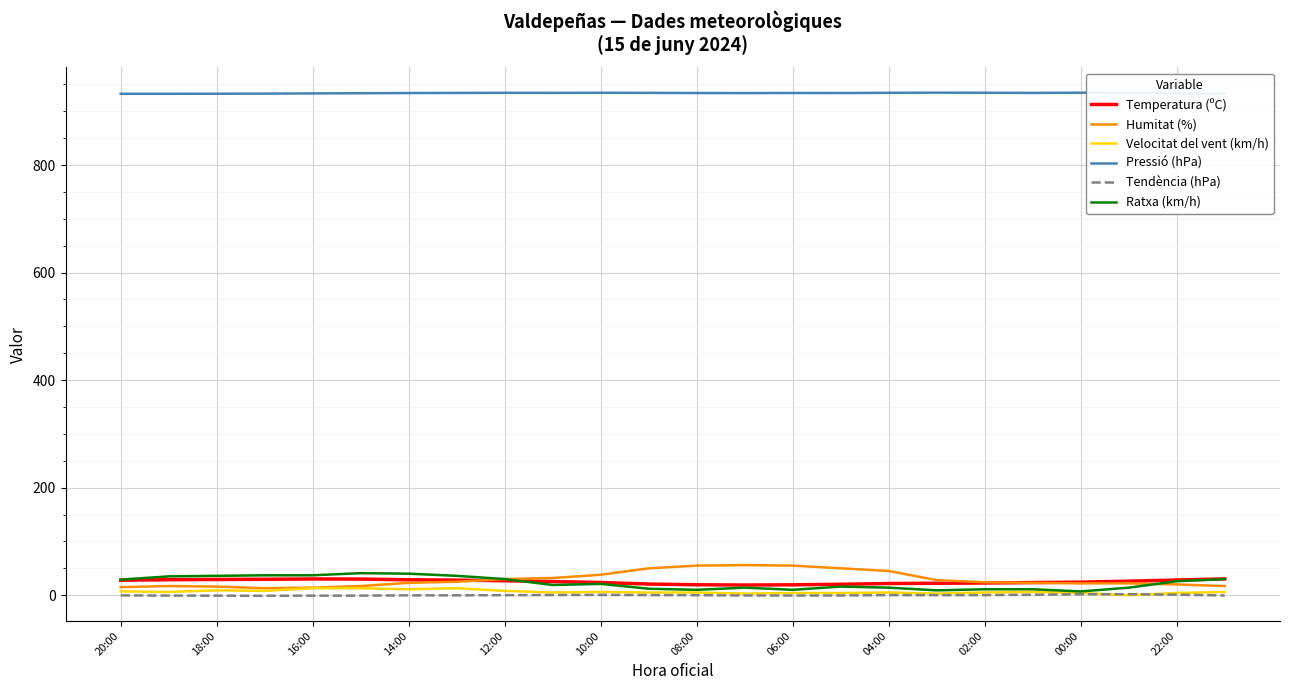

True or false: Pressió (hPa) and Velocitat del vent (km/h) cross at least once.

False